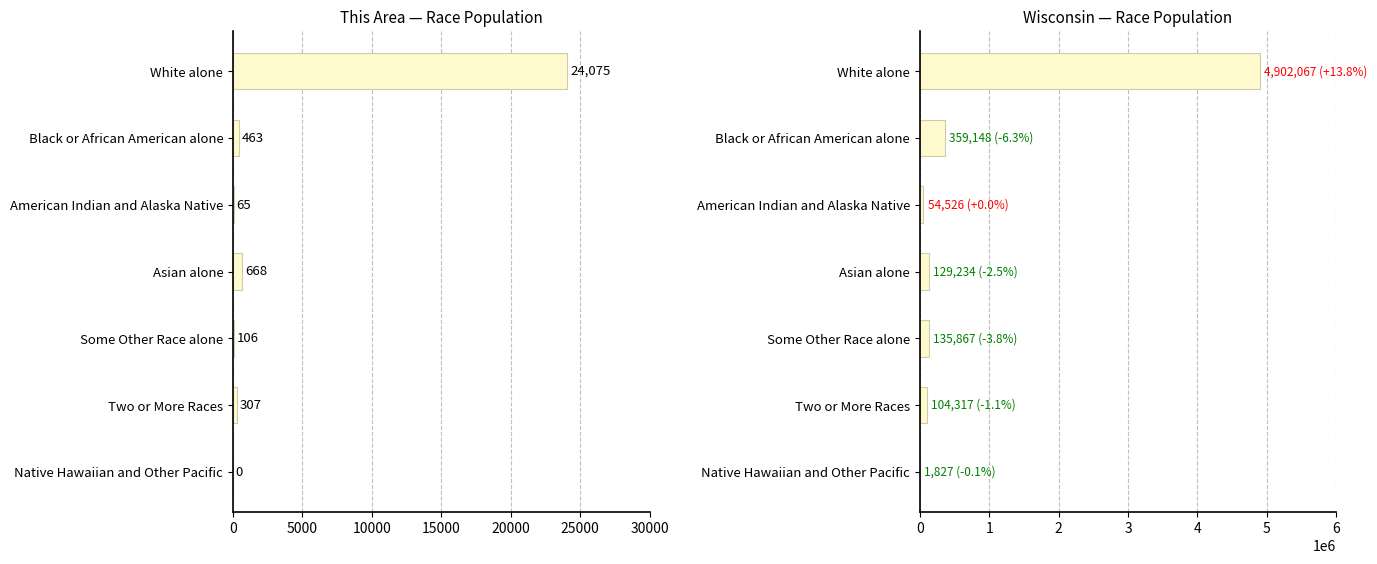

What is the difference between the highest and lowest values at White alone?

4877992